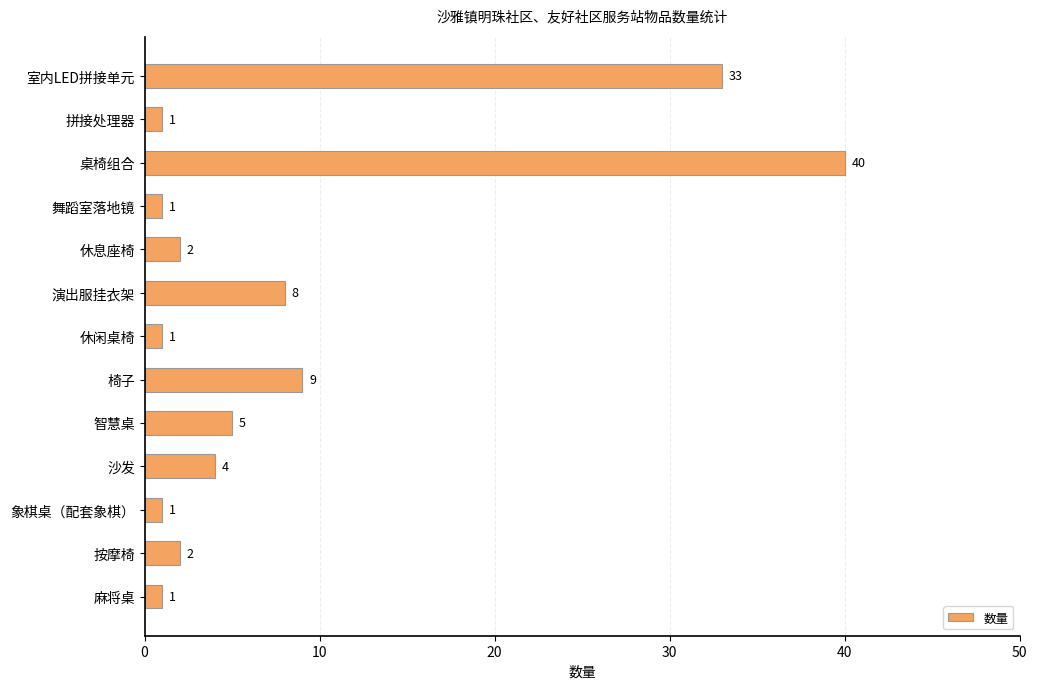

Does the chart contain stacked bars?

No